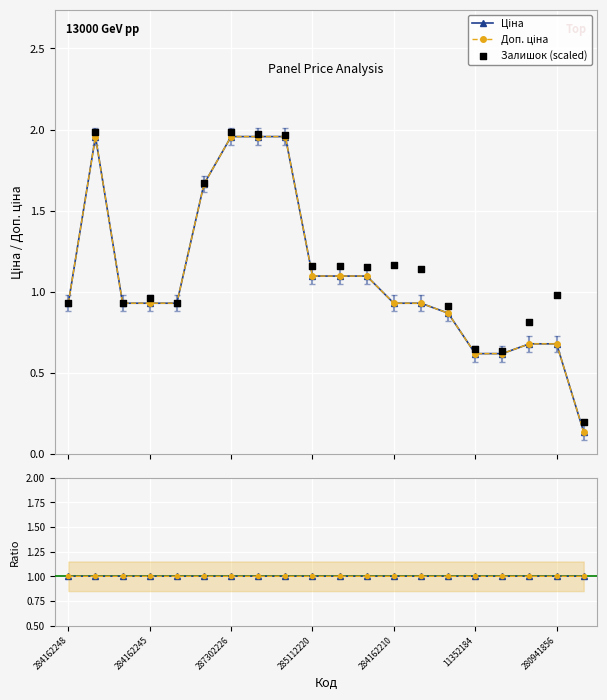

Which series has the largest Y range (max minus min)?

Ціна